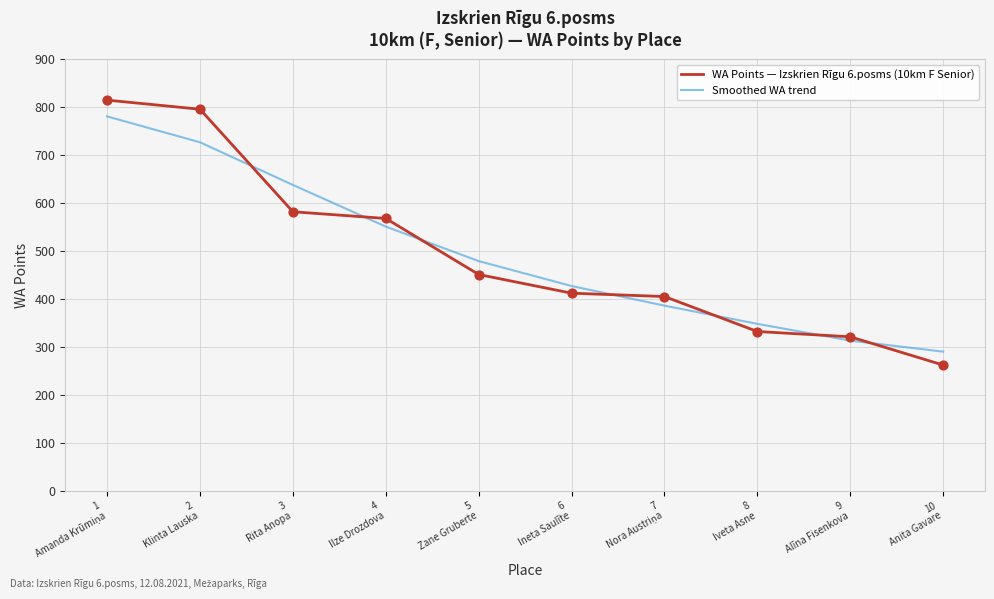

What are all the series names shown in the legend?

WA Points — Izskrien Rīgu 6.posms (10km F Senior), Smoothed WA trend